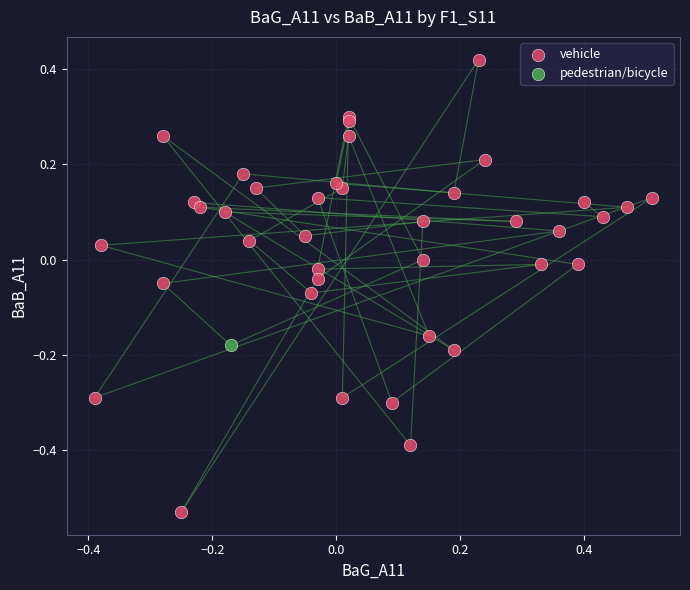

What are all the series names shown in the legend?

vehicle, pedestrian/bicycle